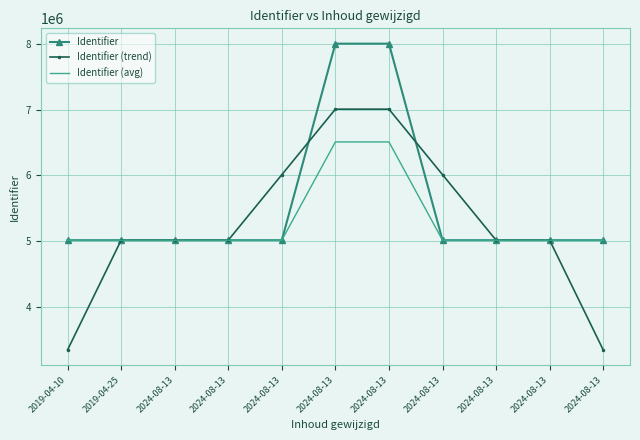

What is the average value of the Identifier (trend) series?

5253846.8